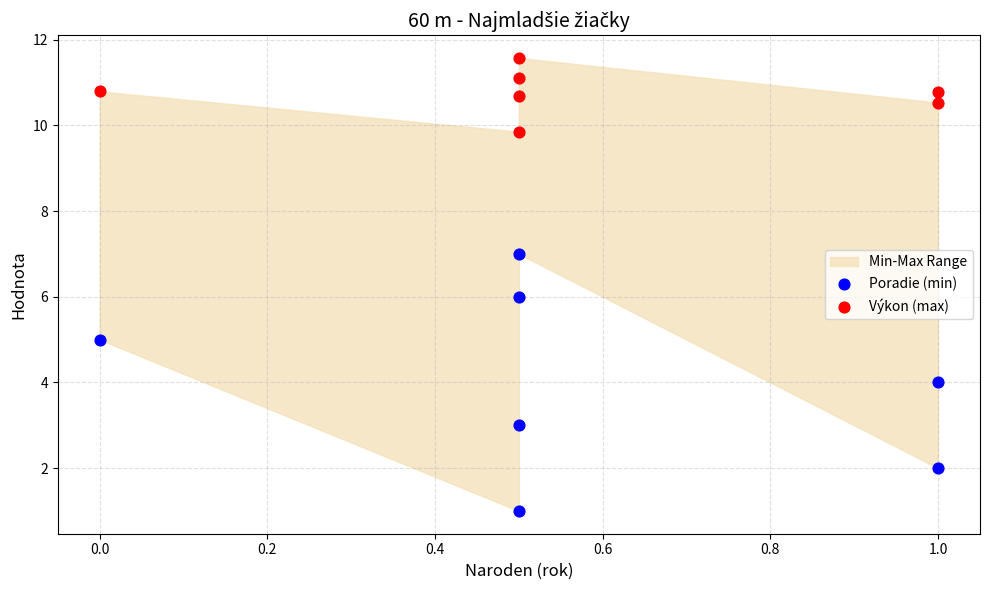

Across all data points, what is the range of Y values (max minus min)?

10.6